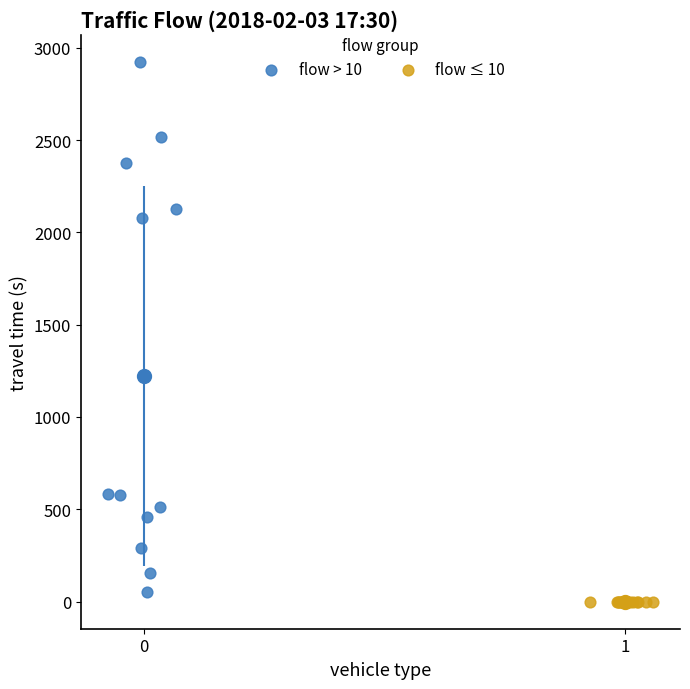

Which series contains the highest Y value?

flow > 10